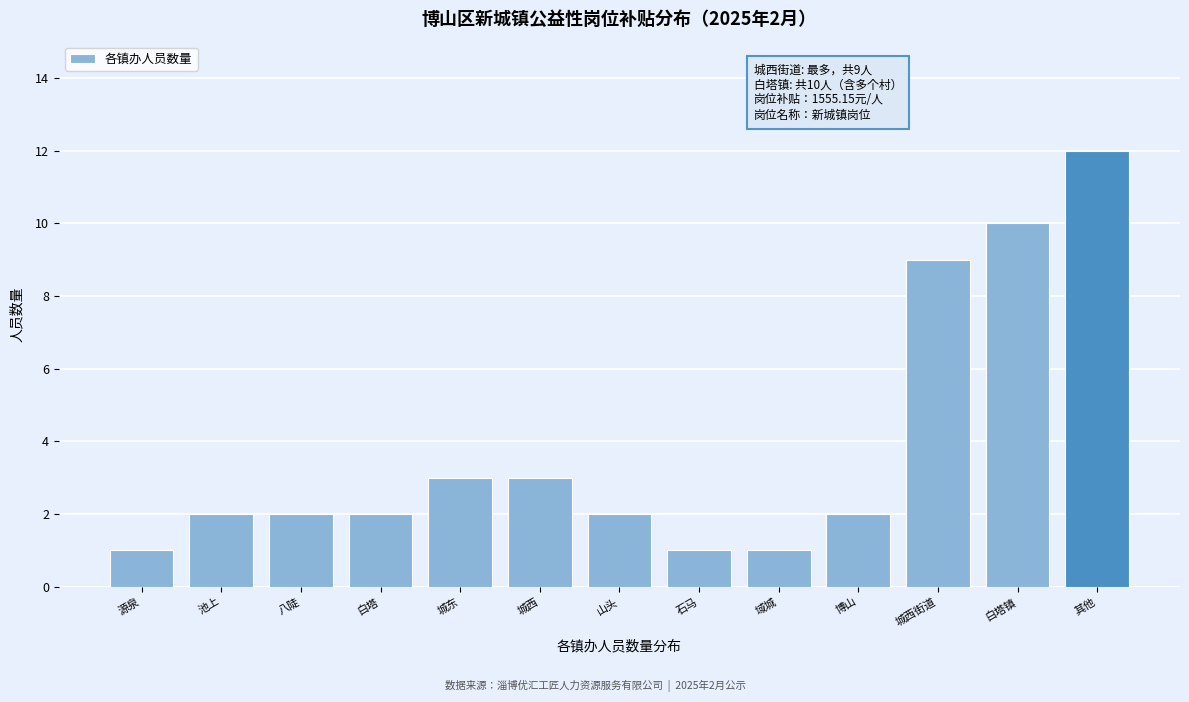

Reading left to right, extract all data points from this chart.

1	2	2	2	3	3	2	1	1	2	9	10	12